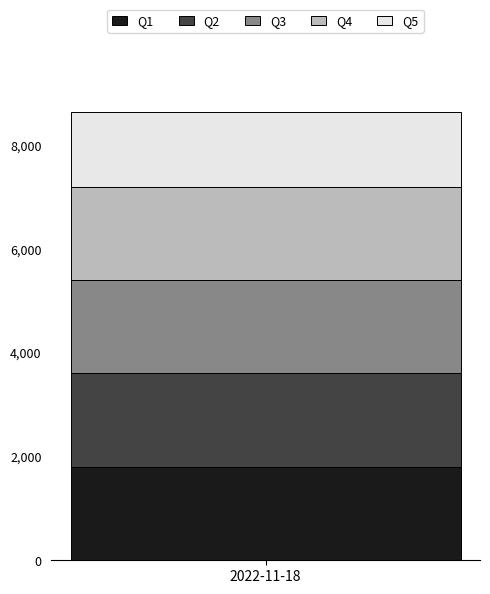

What is the minimum value for Q1?

1800